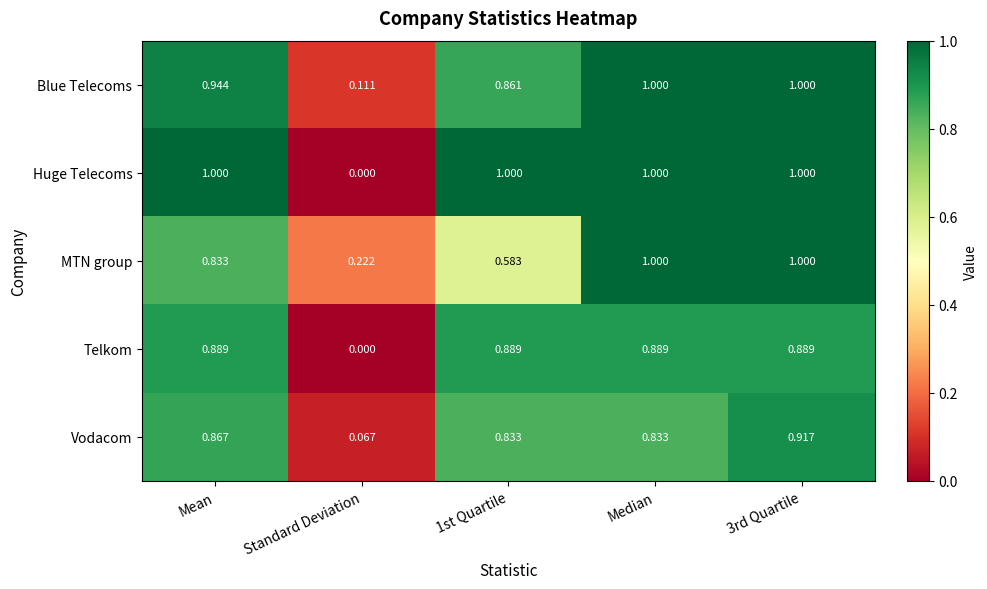

Which series has the largest total across all categories?

Huge Telecoms